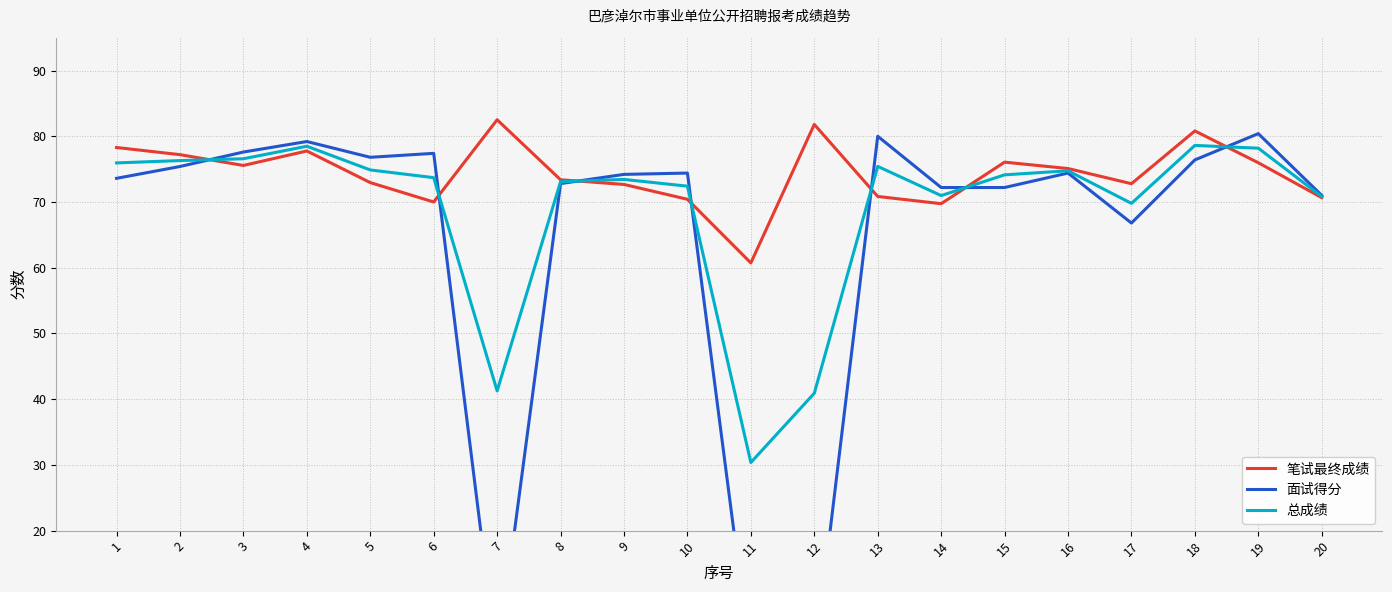

Reading left to right, transcribe all the data shown in this chart.

笔试最终成绩: 1=78.3	2=77.2	3=75.6	4=77.8	5=73.0	6=70.0	7=82.5	8=73.4	9=72.7	10=70.4	11=60.7	12=81.8	13=70.8	14=69.7	15=76.1	16=75.1	17=72.8	18=80.8	19=76.0	20=70.7
面试得分: 1=73.6	2=75.4	3=77.6	4=79.2	5=76.8	6=77.4	7=0.0	8=72.8	9=74.2	10=74.4	11=0.0	12=0.0	13=80.0	14=72.2	15=72.2	16=74.4	17=66.8	18=76.4	19=80.4	20=71.0
总成绩: 1=75.9	2=76.3	3=76.6	4=78.5	5=74.9	6=73.7	7=41.3	8=73.1	9=73.4	10=72.4	11=30.4	12=40.9	13=75.4	14=71.0	15=74.1	16=74.7	17=69.8	18=78.6	19=78.2	20=70.8